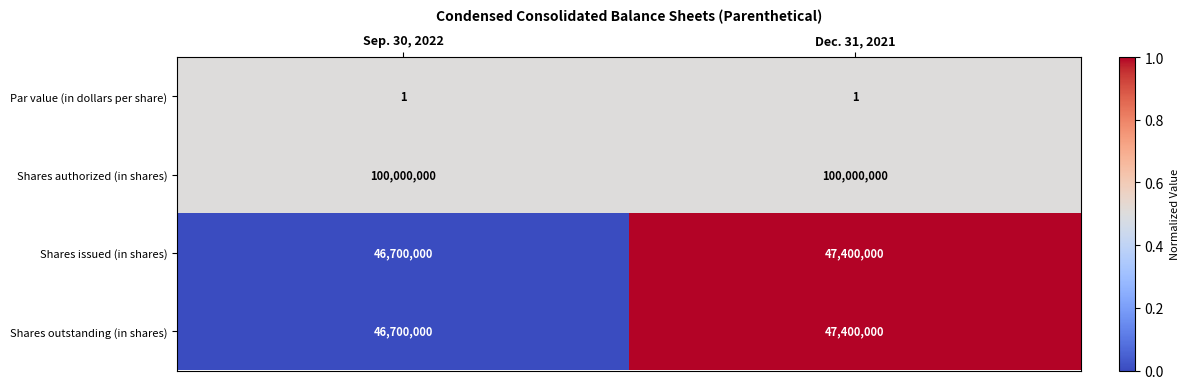

Reading left to right, transcribe all the data shown in this chart.

Par value (in dollars per share): 1	1
Shares authorized (in shares): 100000000	100000000
Shares issued (in shares): 46700000	47400000
Shares outstanding (in shares): 46700000	47400000